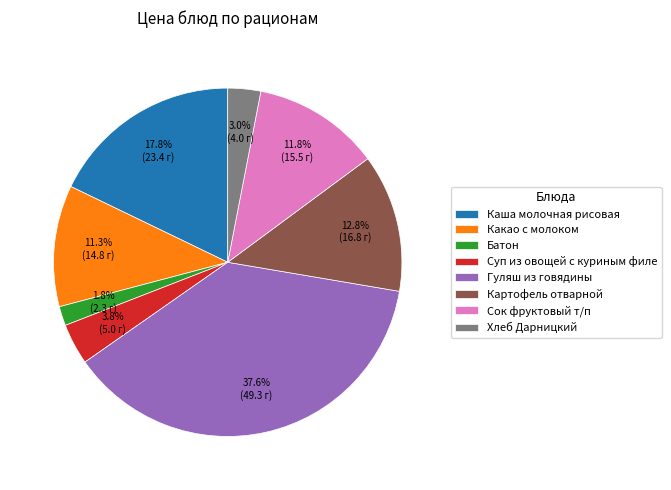

To the nearest percent, what is the average slice percentage?

12%